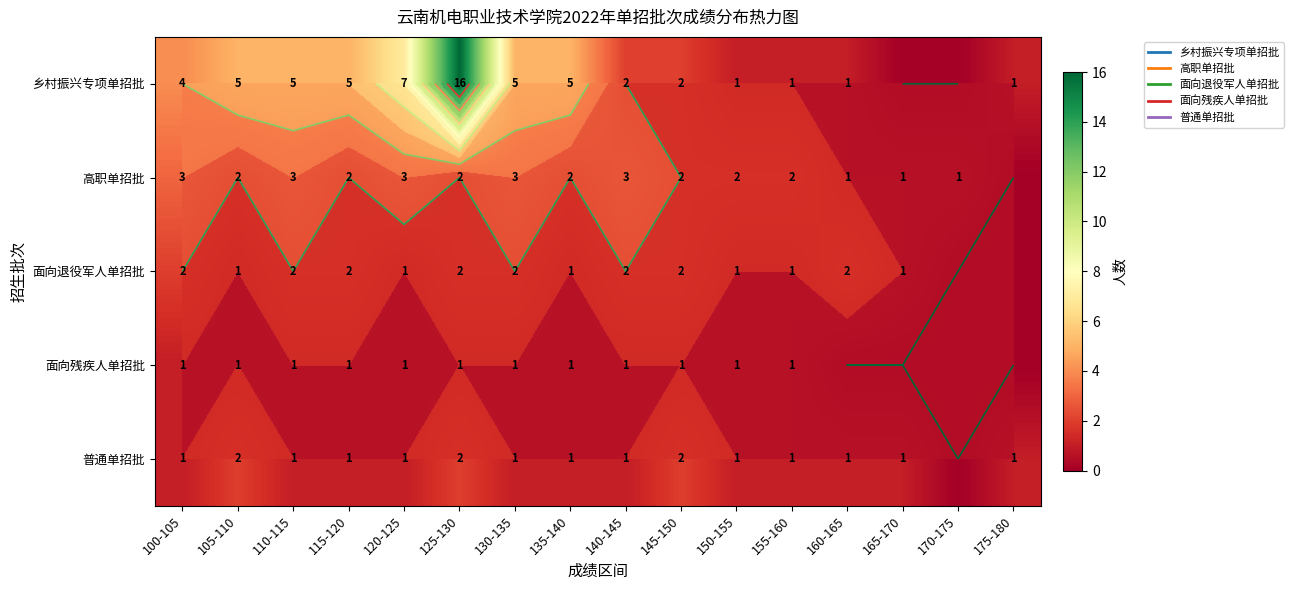

The value of 面向残疾人单招批 at 100-105 is 1. True or false?

True